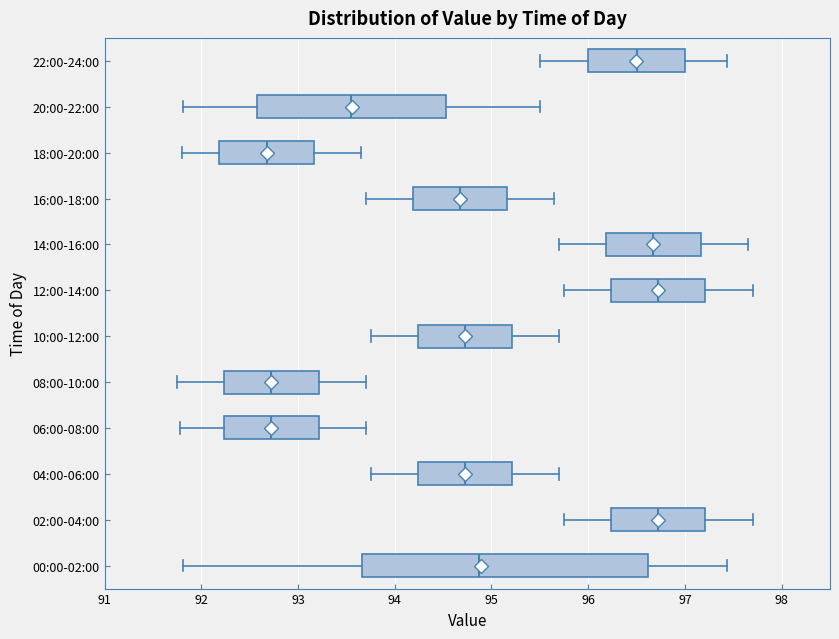

Where does the left whisker of the box for 20:00-22:00 end on the x-axis? The values are not printed on the chart, so give them approximately, as read against the axis.

91.8